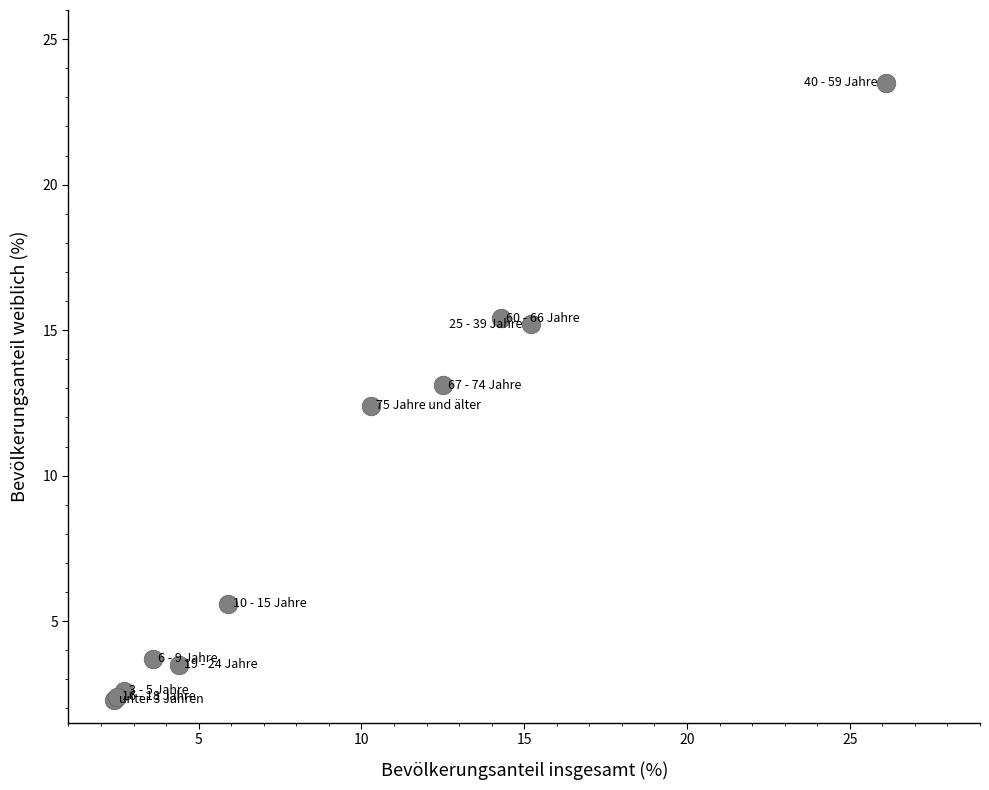

What Y value in the scatter plot is closest to 12?

12.4